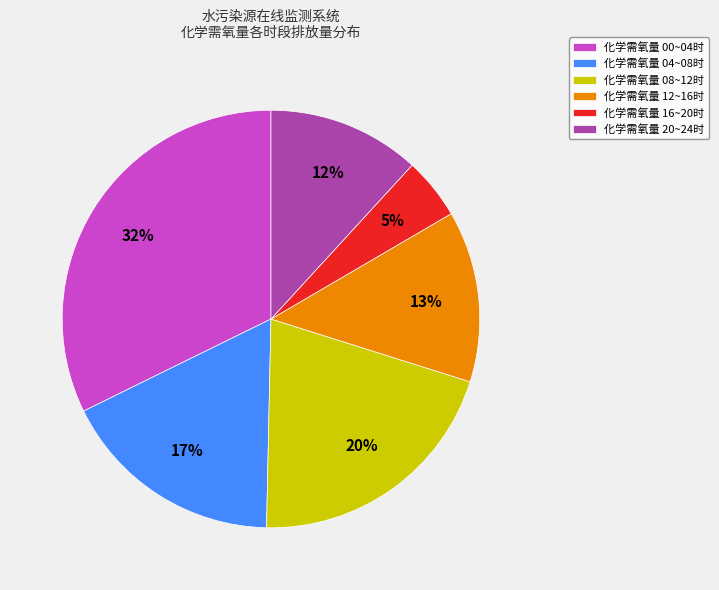

What percentage is the 化学需氧量 08~12时 slice, to the nearest percent?

20%